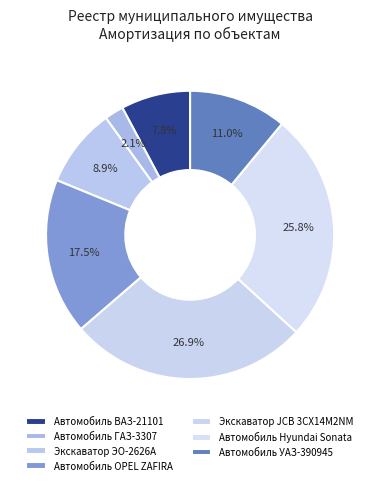

How many slices are in this pie chart?

7